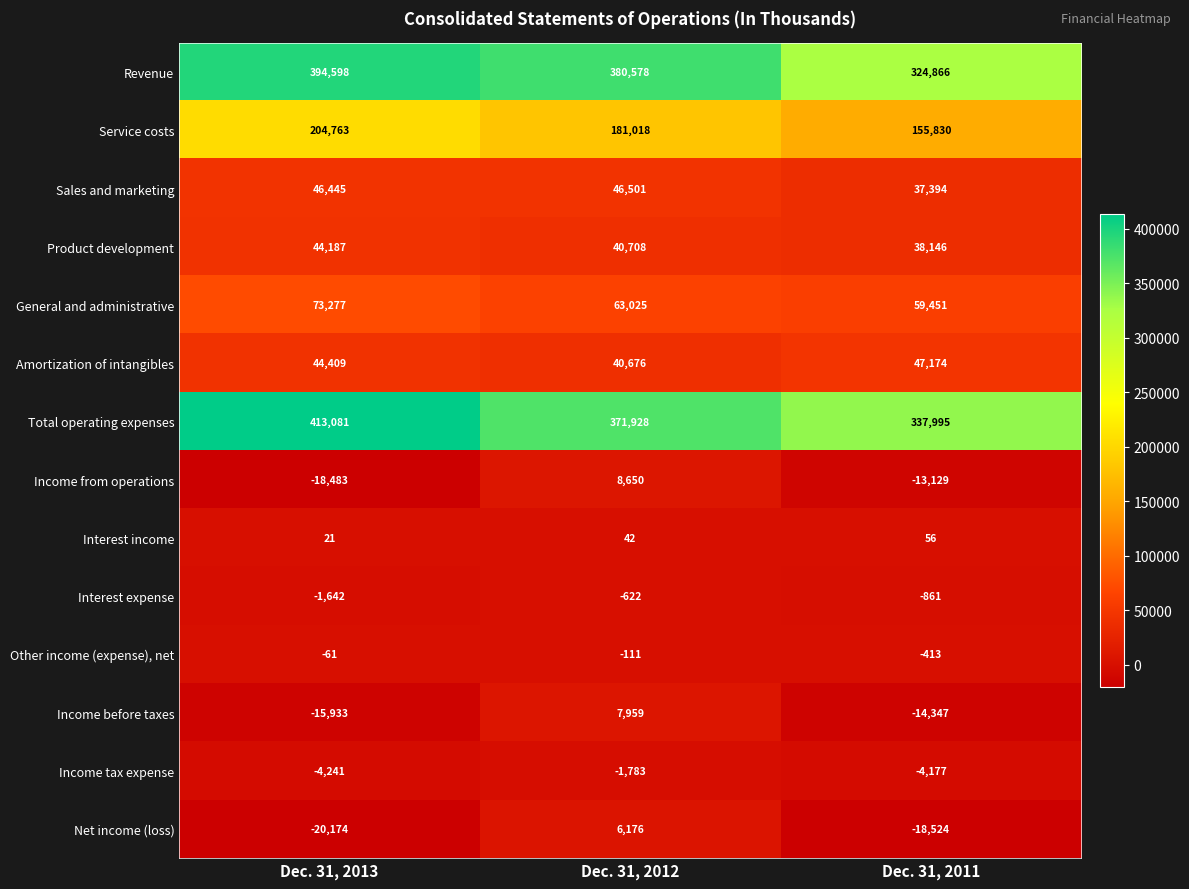

The Income from operations series shows -29840 at Dec. 31, 2013. True or false?

False